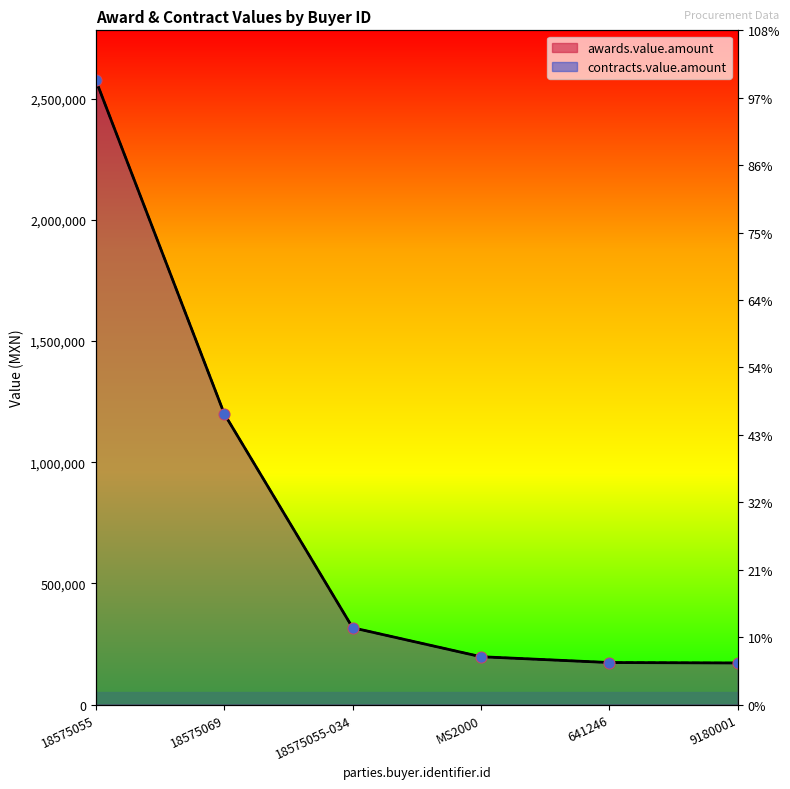

Which series contains the lowest Y value?

awards.value.amount